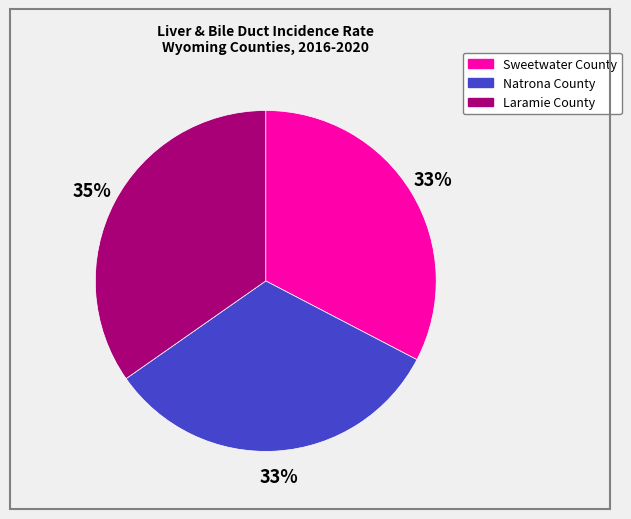

To the nearest percent, what is the average slice percentage?

33%